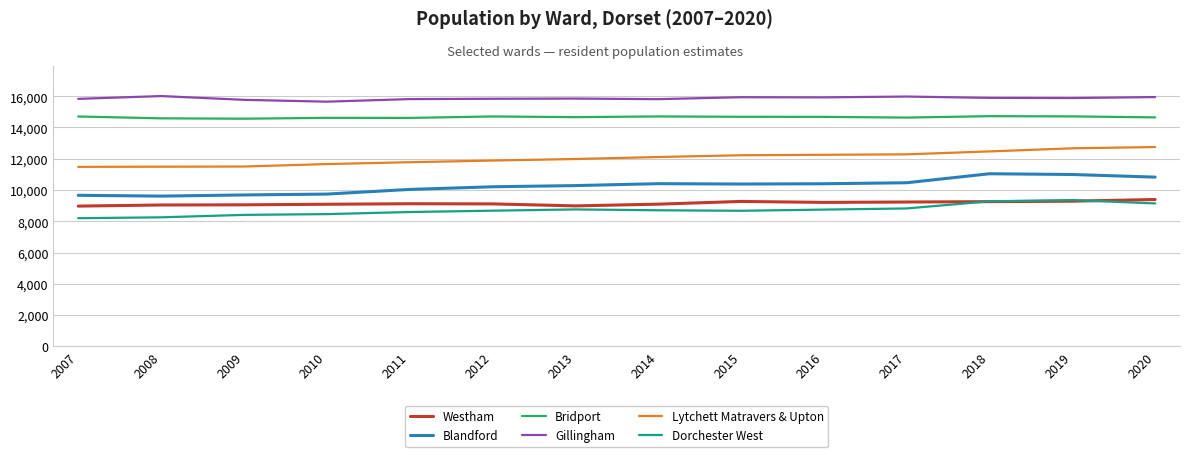

What is the smallest value displayed?

8197